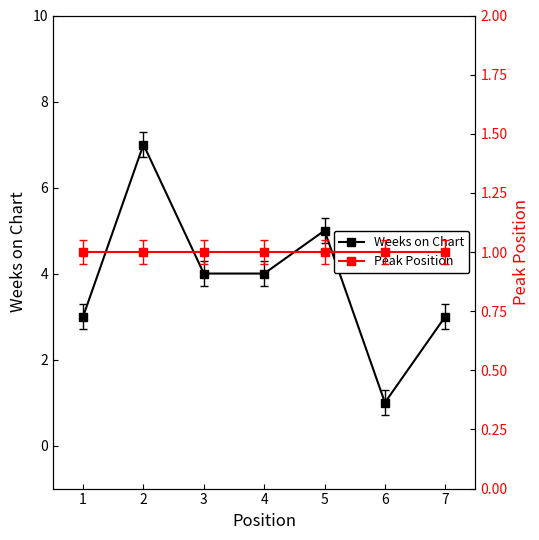

Reading left to right, list all the values displayed in this chart.

Weeks on Chart: 3	7	4	4	5	1	3
Peak Position: 1	1	1	1	1	1	1